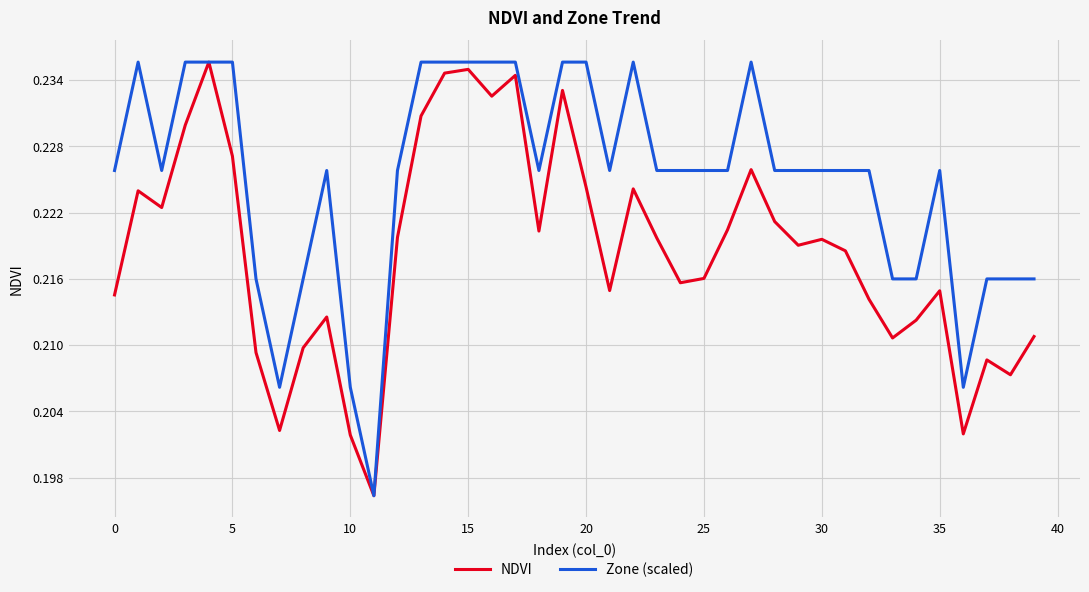

Rank the series by their average value, from highest to lowest.

Zone (scaled), NDVI